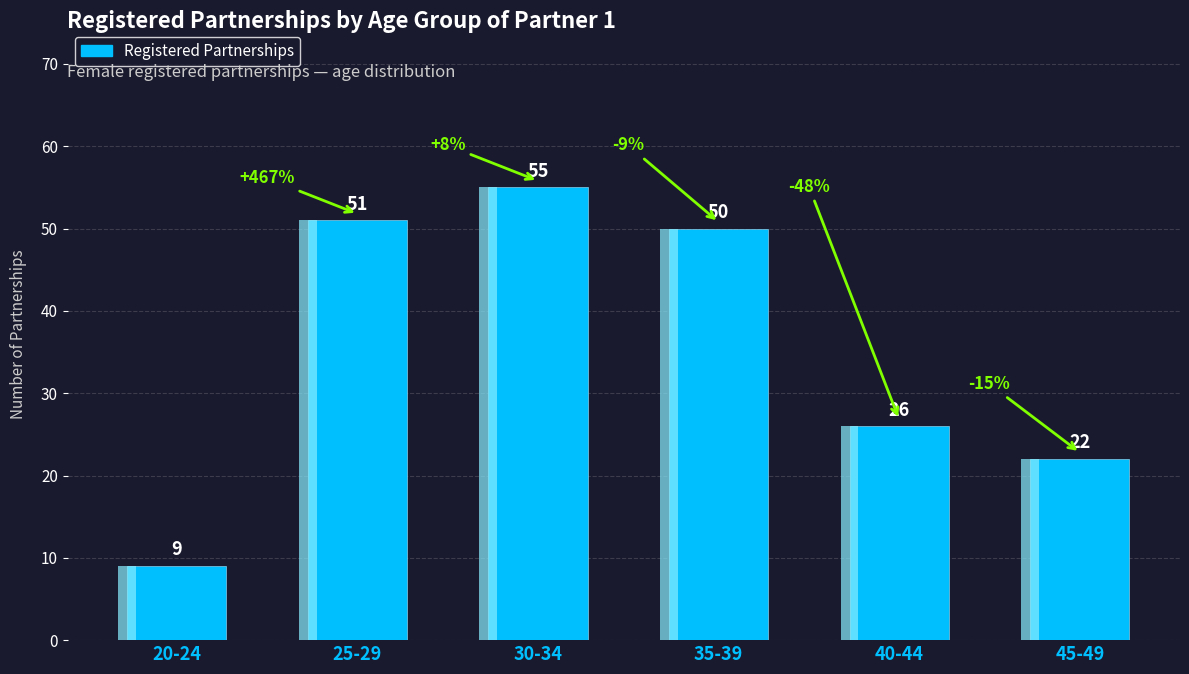

Is it true that the value at 30-34 is 55?

True